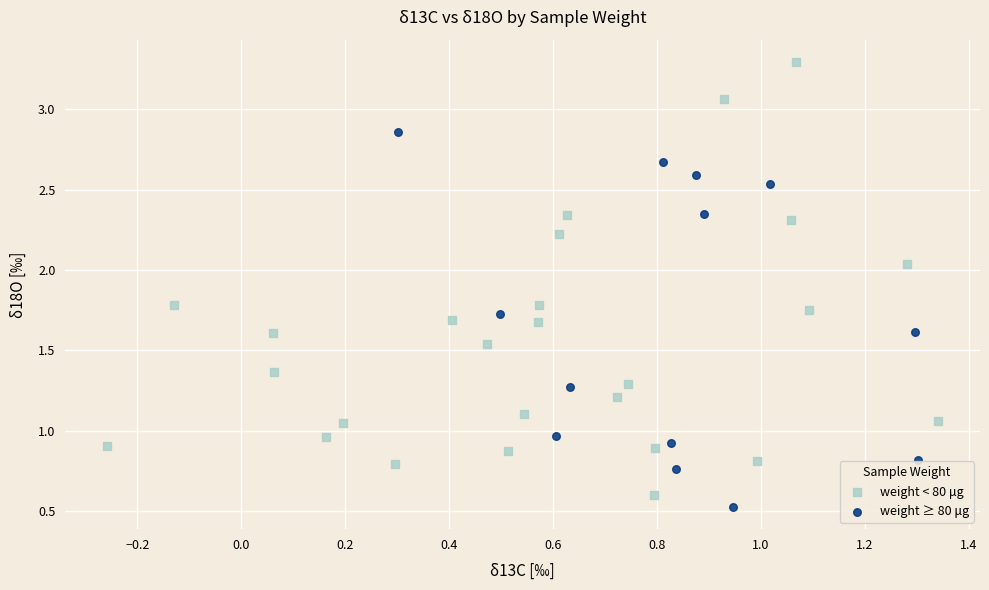

Which series contains the highest Y value?

weight < 80 μg